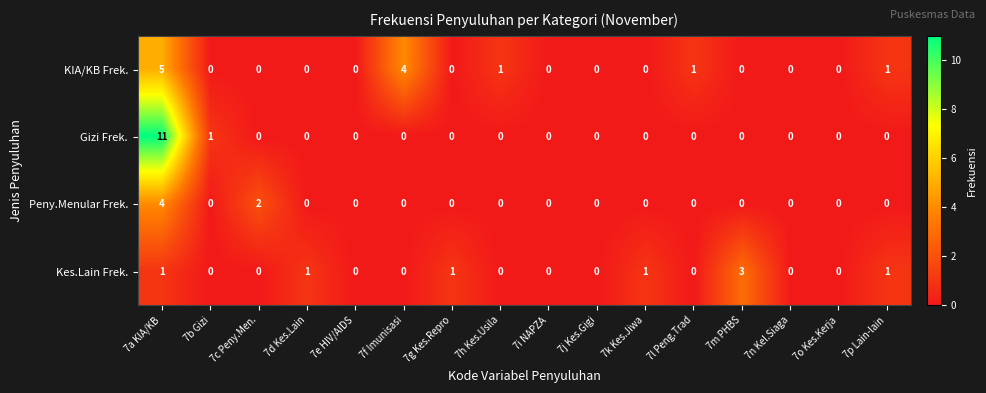

Between 7a KIA/KB and 7k Kes.Jiwa, which series saw the biggest shift?

Gizi Frek.